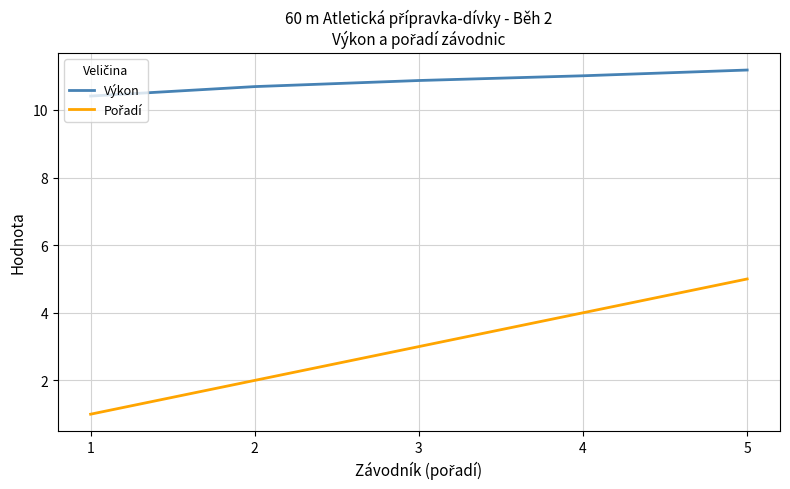

The value of Výkon at 4 is 14.4. True or false?

False